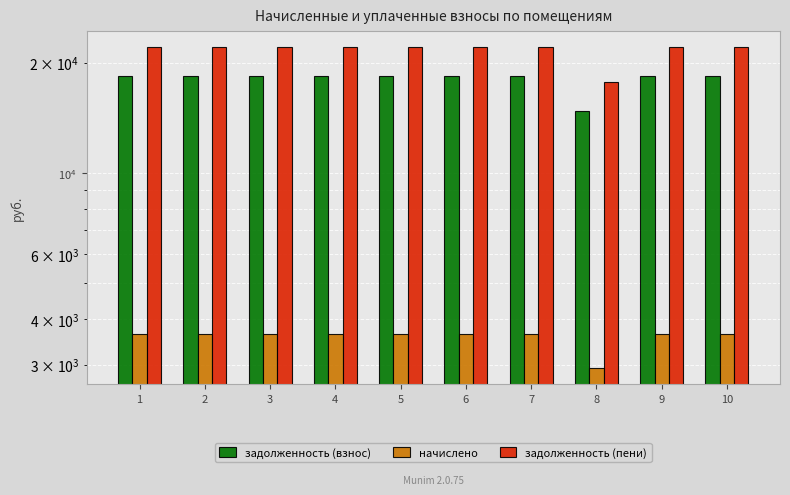

Reading left to right, transcribe all the data shown in this chart.

задолженность (взнос): 1=18361.2	2=18361.2	3=18361.2	4=18361.2	5=18361.2	6=18361.2	7=18361.2	8=14791.7	9=18361.2	10=18361.2
начислено: 1=3648.7	2=3648.7	3=3648.7	4=3648.7	5=3648.7	6=3648.7	7=3648.7	8=2939.3	9=3648.7	10=3648.7
задолженность (пени): 1=22009.9	2=22009.9	3=22009.9	4=22009.9	5=22009.9	6=22009.9	7=22009.9	8=17731.0	9=22009.9	10=22009.9